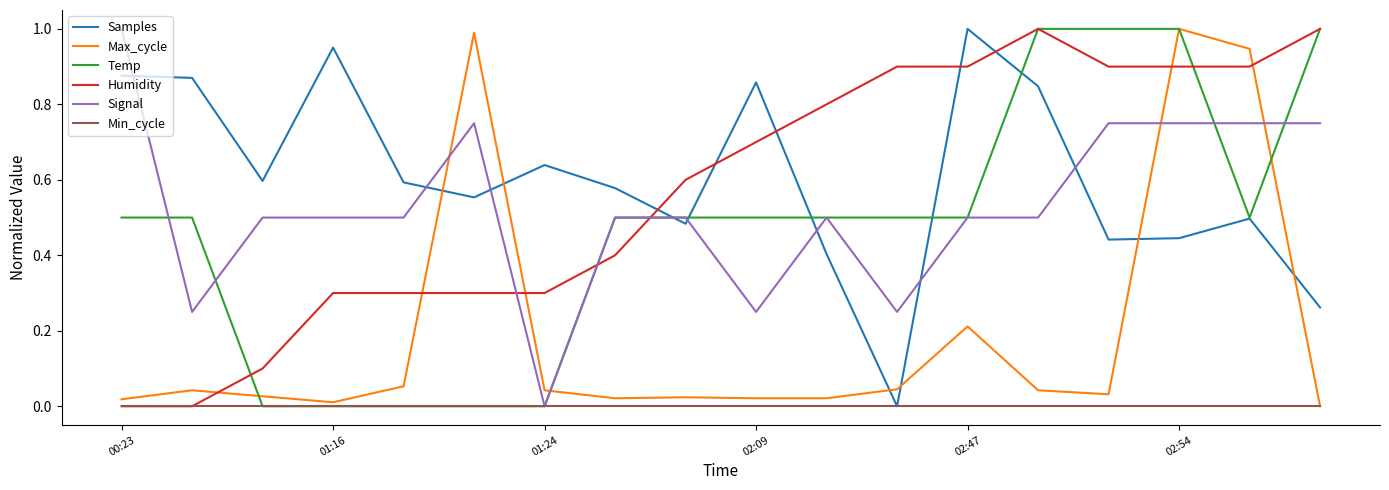

After their last crossing, which series has the higher values: Signal or Max_cycle?

Signal